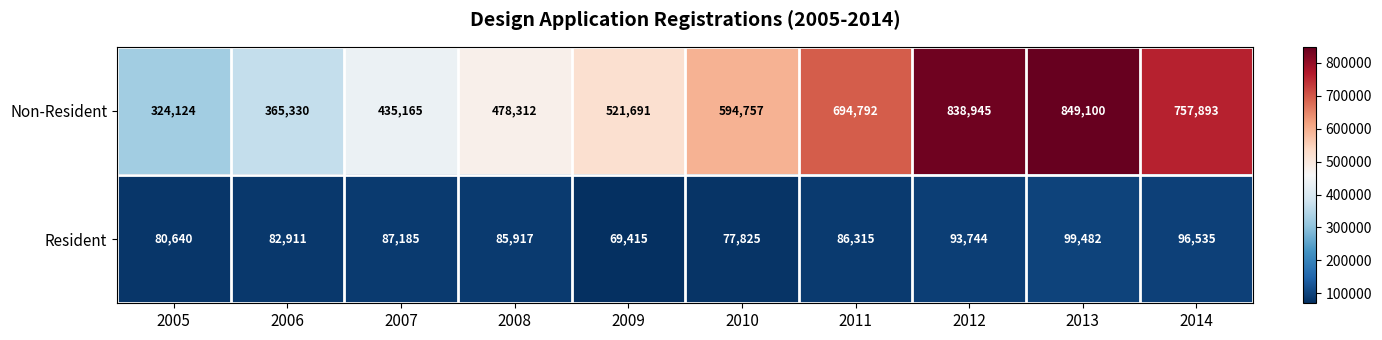

True or false: Resident has a value of 69415 at 2009.

True